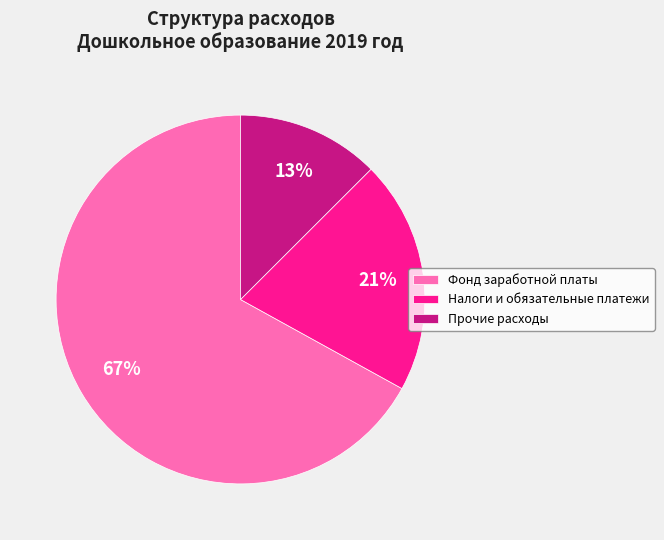

What percentage is the Налоги и обязательные платежи slice, to the nearest percent?

21%